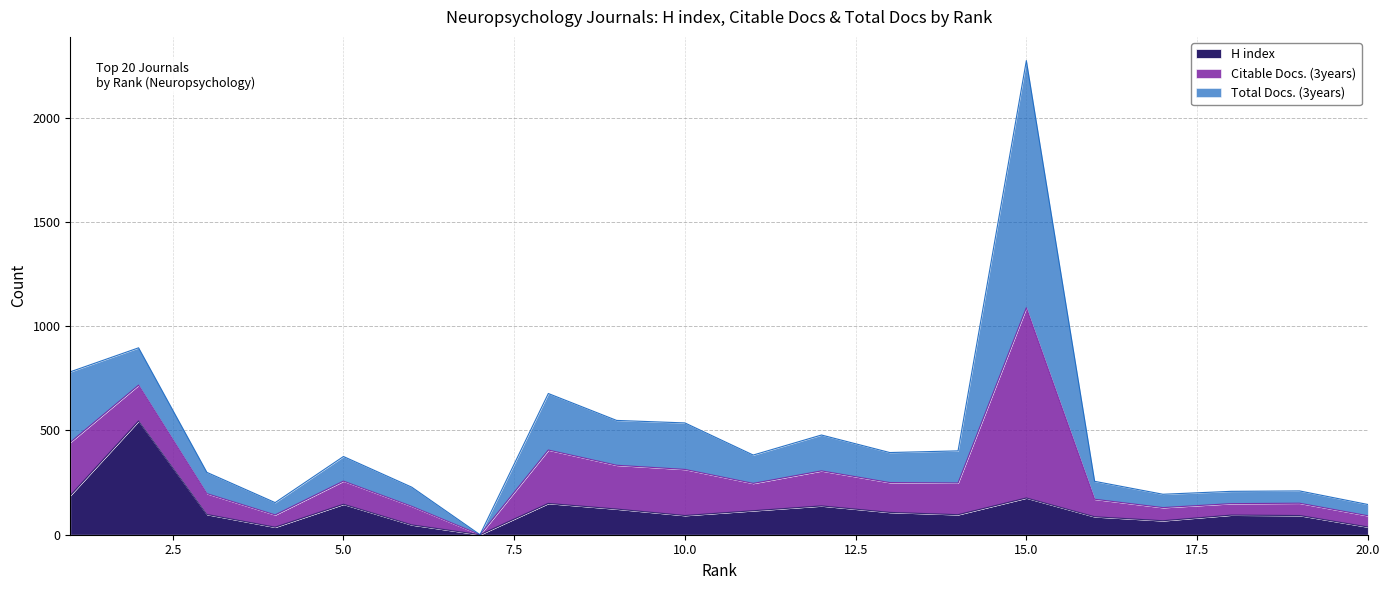

The value of Total Docs. (3years) at 7 is 0. True or false?

True